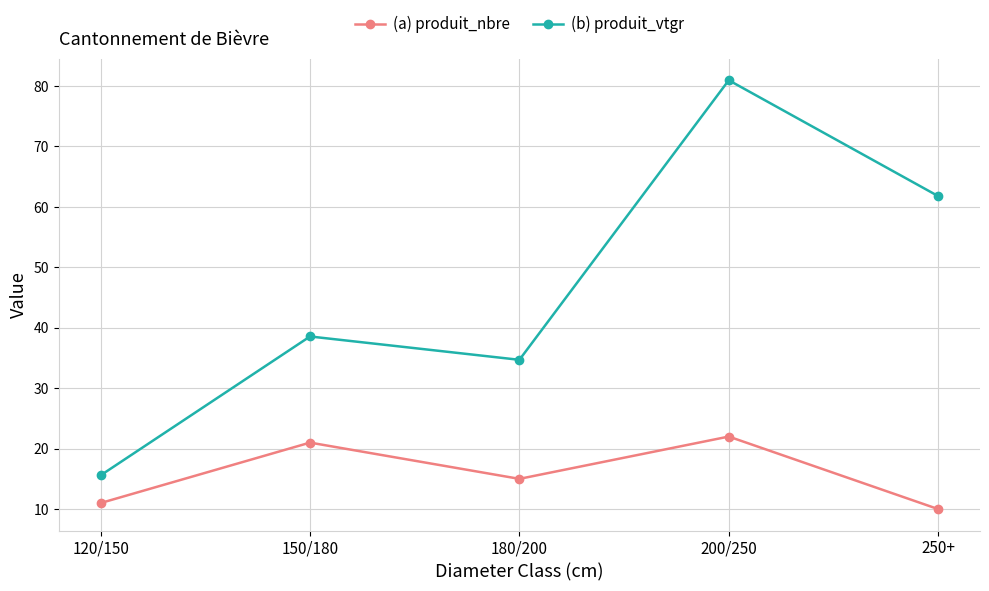

Where is (a) produit_nbre nearest to the value 16?

180/200